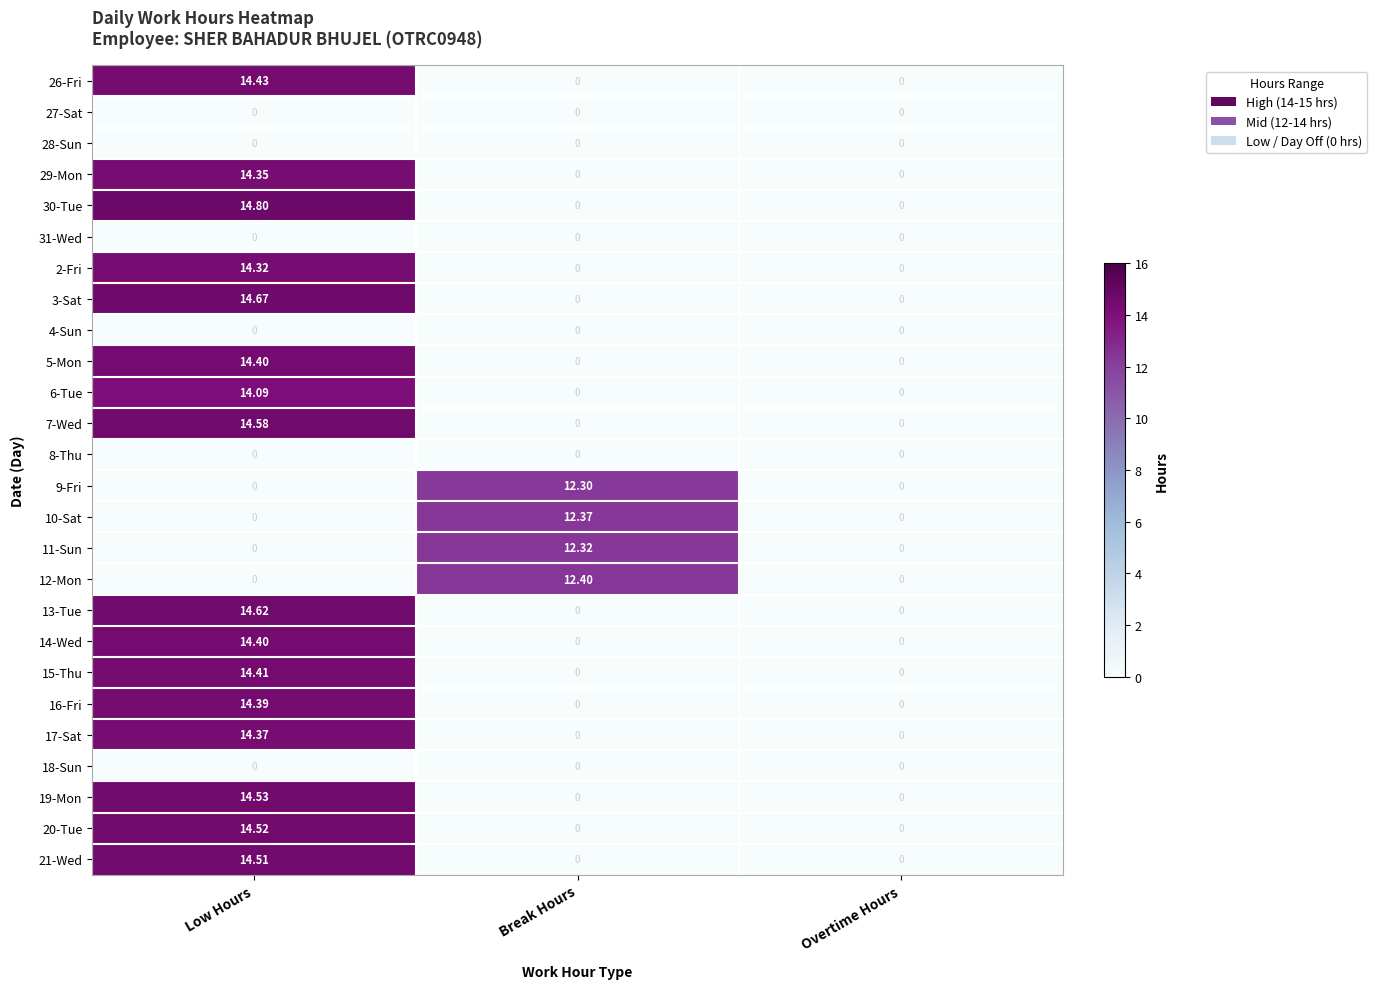

At which category is the sum across all series the highest?

Low Hours